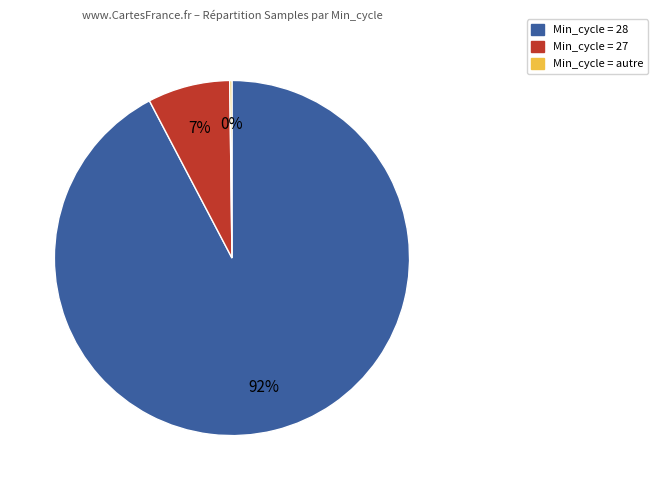

Is there any slice that represents more than half of the pie?

Yes